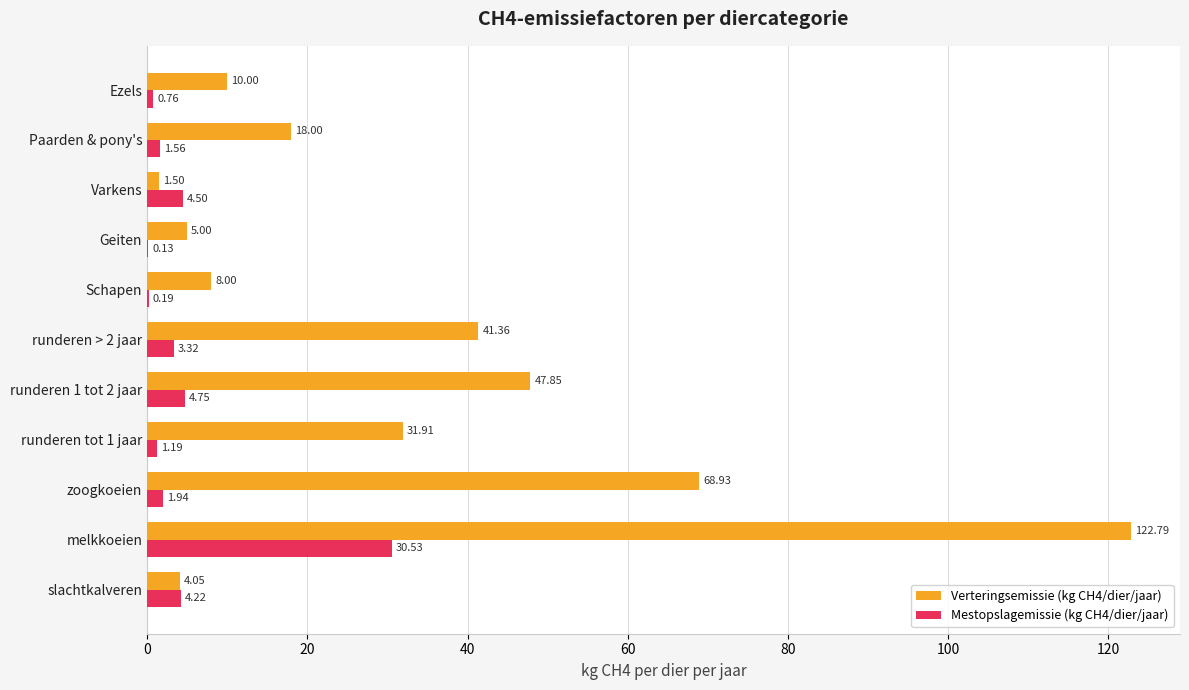

How many categories are shown in the chart?

11